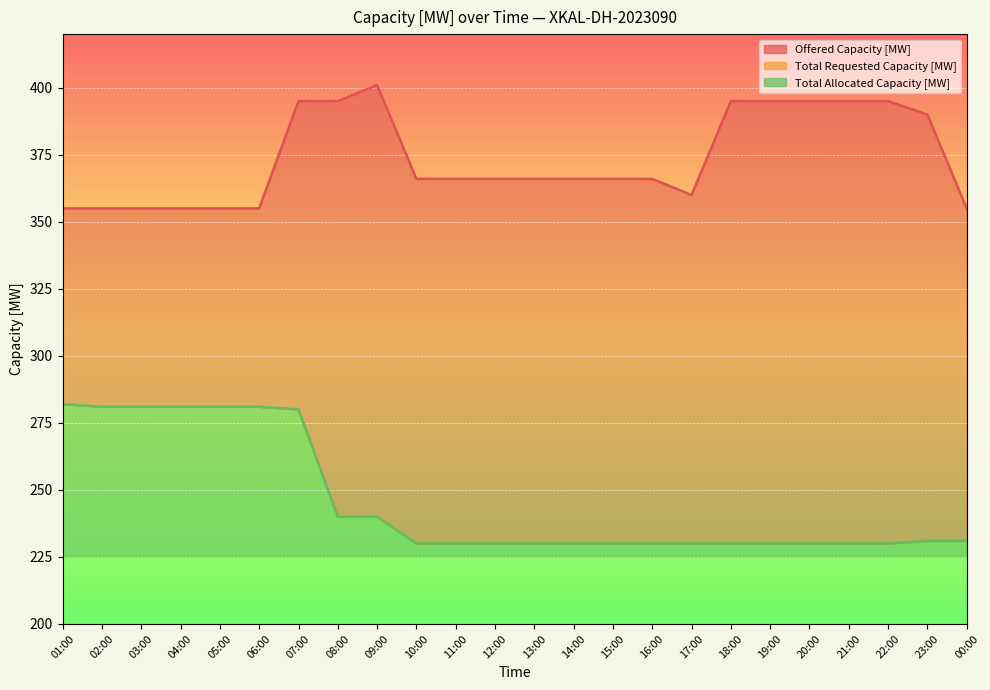

What are all the series names shown in the legend?

Offered Capacity [MW], Total Requested Capacity [MW], Total Allocated Capacity [MW]